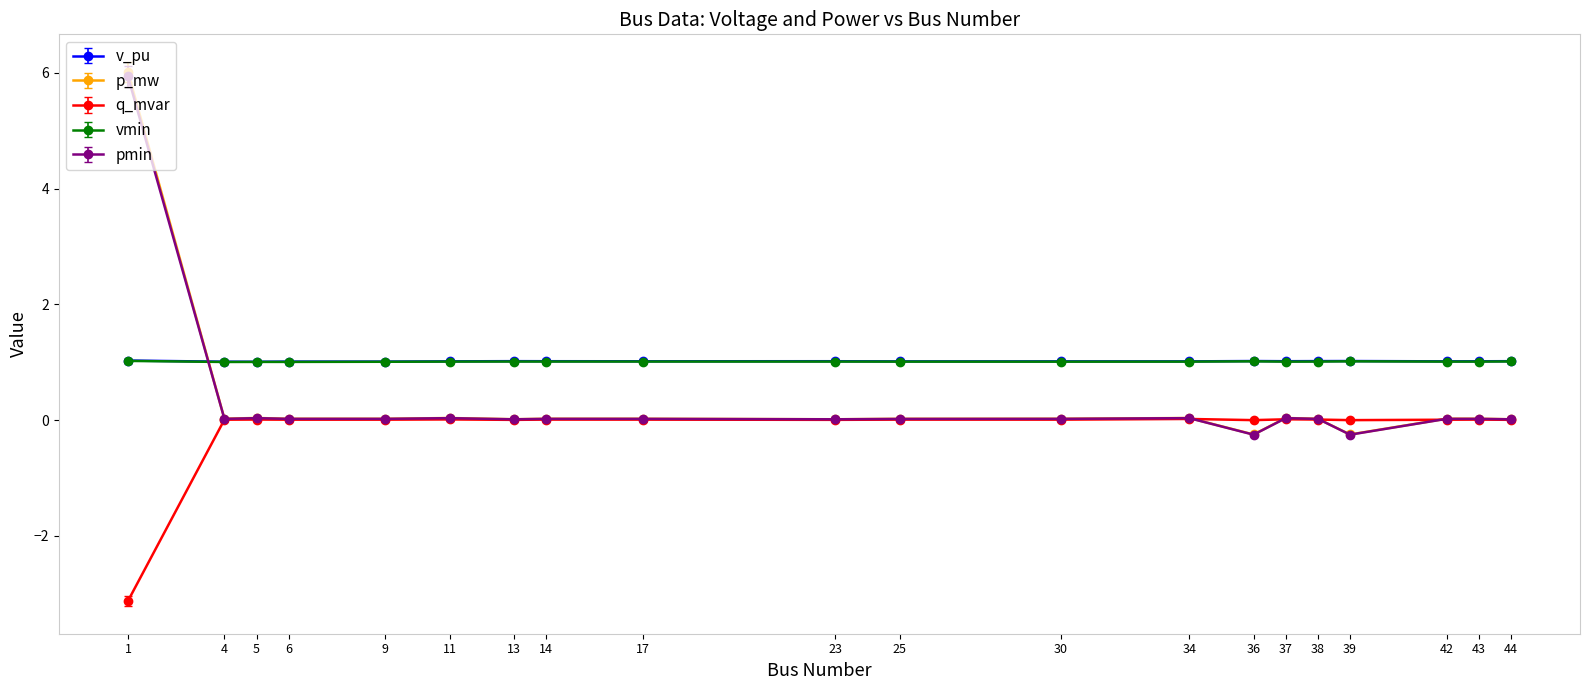

What is the greatest value displayed?

6.0